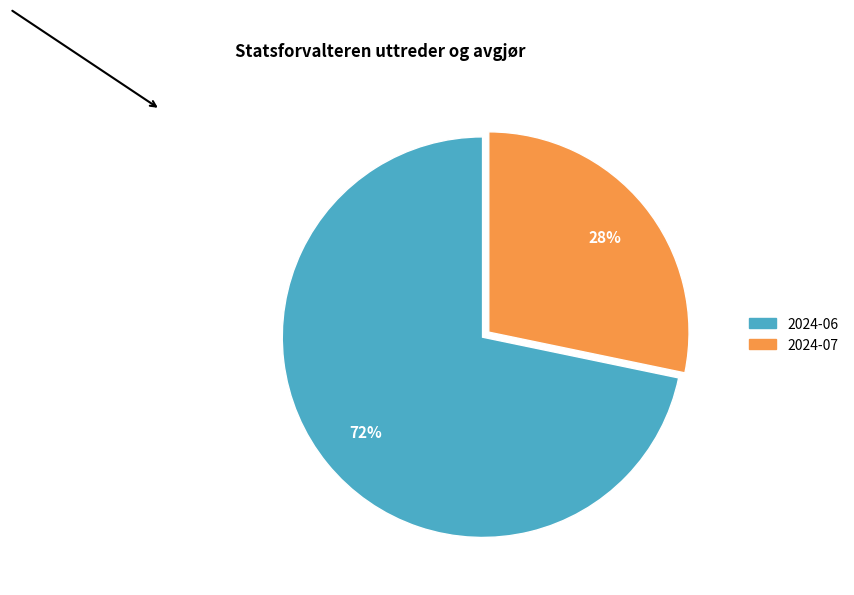

Approximately how many times larger is the value at 2024-07 compared to 2024-06?

0.4